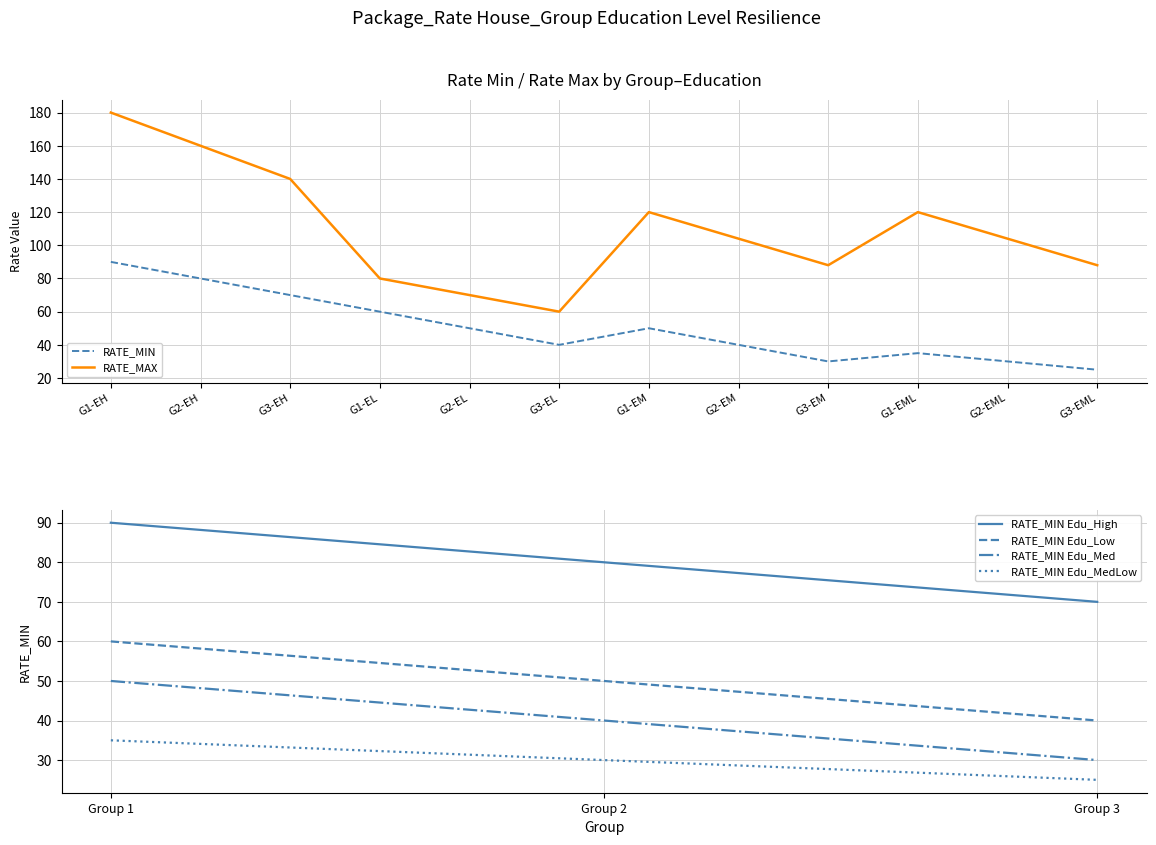

Which has a higher value, Group 1 or Group 2?

Group 1